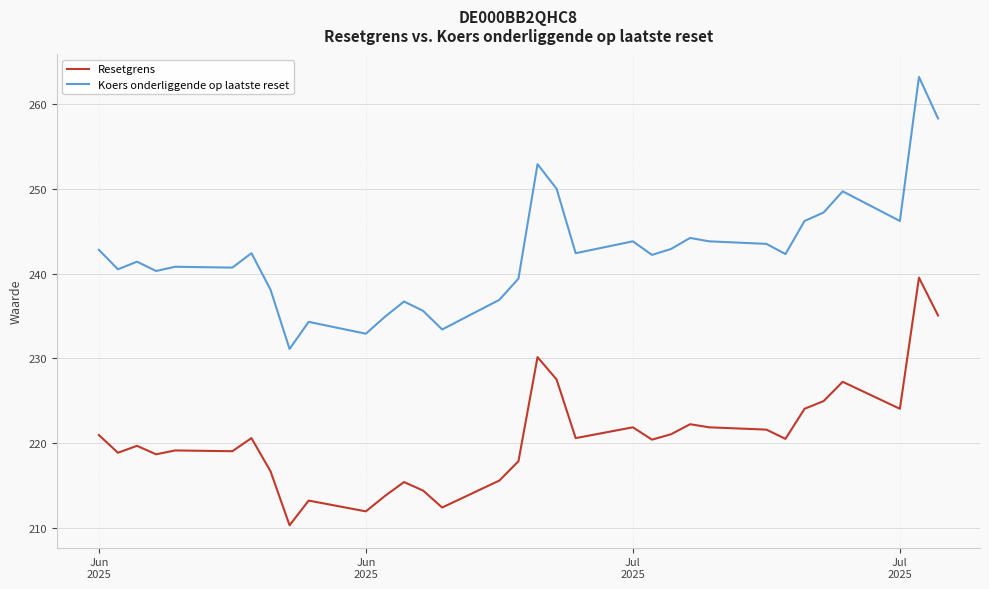

Rank the series by their average value, from highest to lowest.

Koers onderliggende op laatste reset, Resetgrens